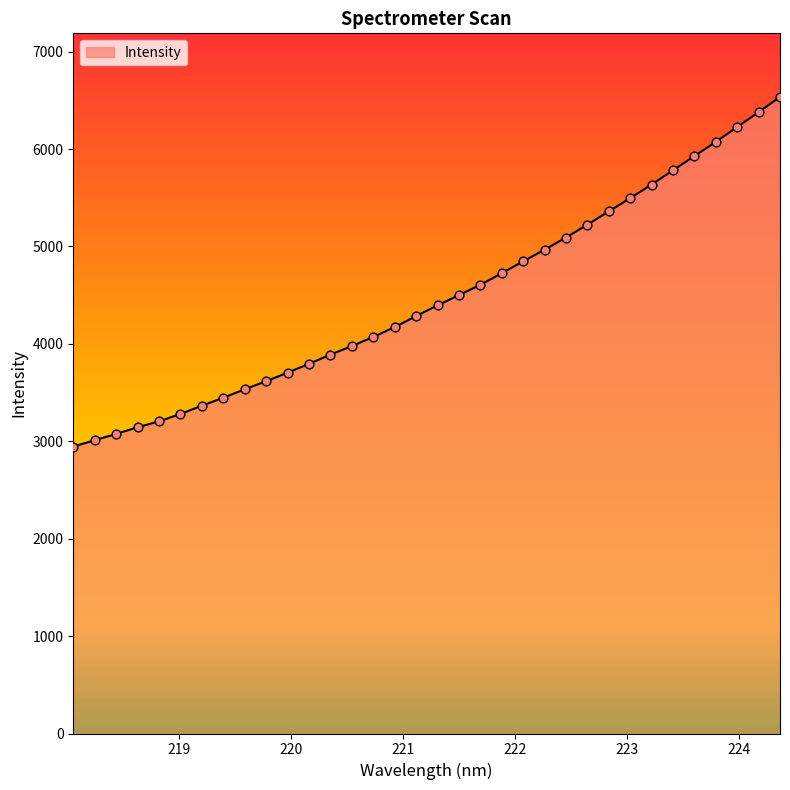

What is the greatest value displayed?

6535.0